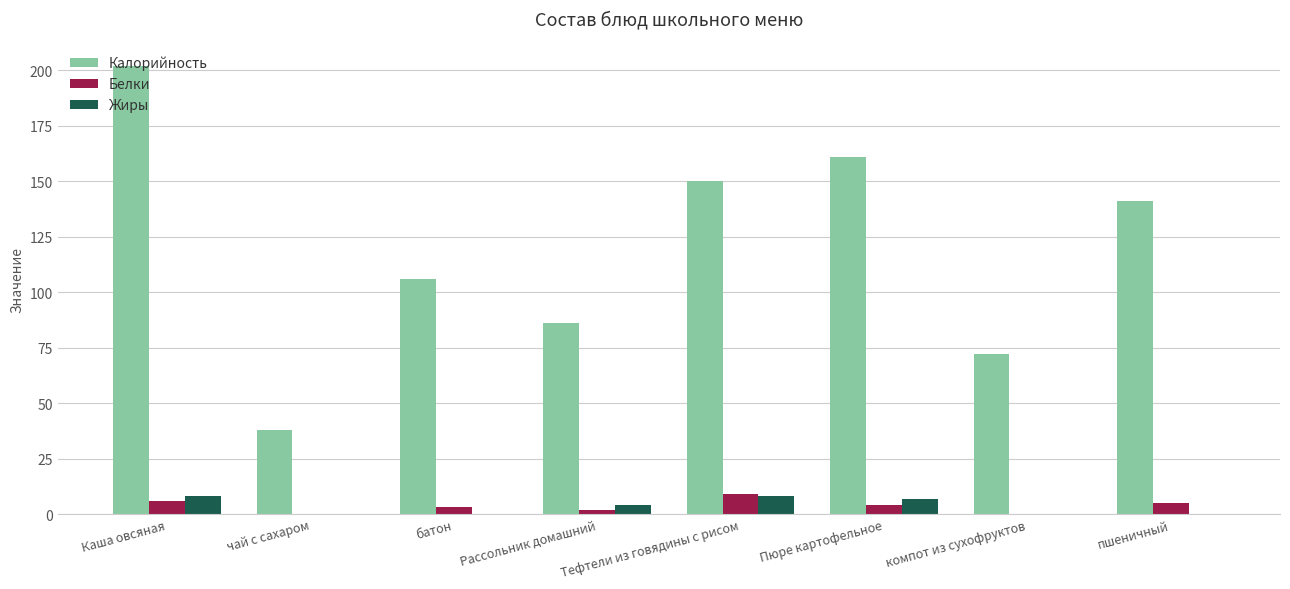

Reading right to left, what are all the values shown in this chart?

Калорийность: 141	72	161	150	86	106	38	202
Белки: 5	0	4	9	2	3	0	6
Жиры: 0	0	7	8	4	0	0	8